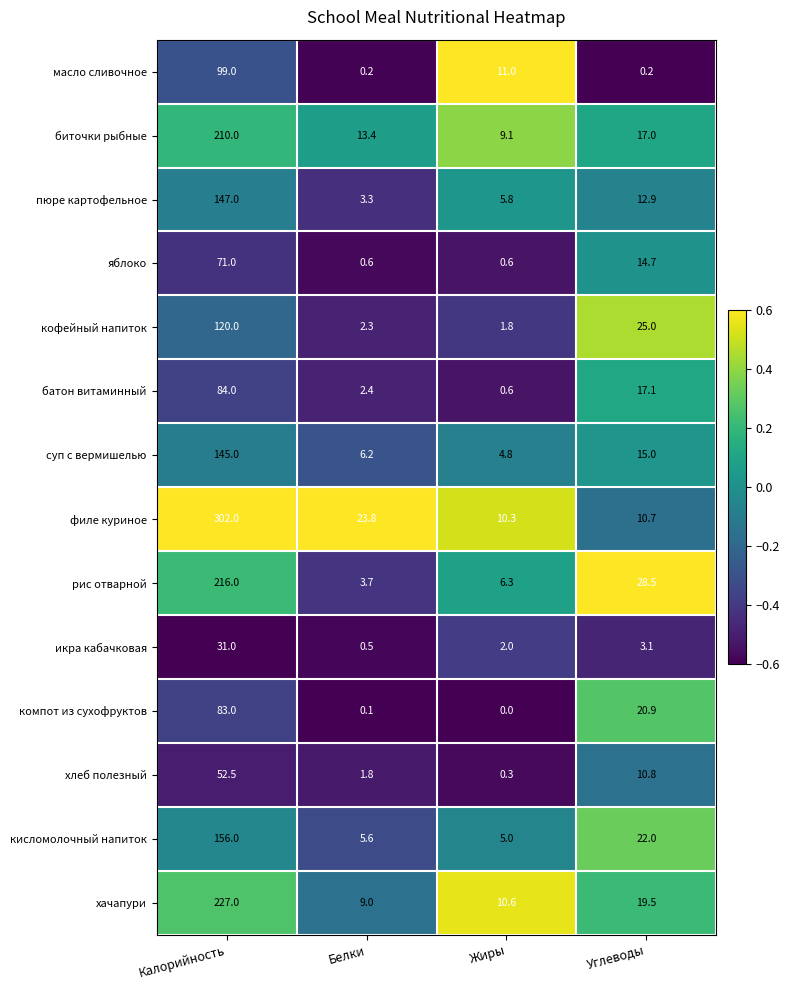

Which series has the widest spread of values?

филе куриное